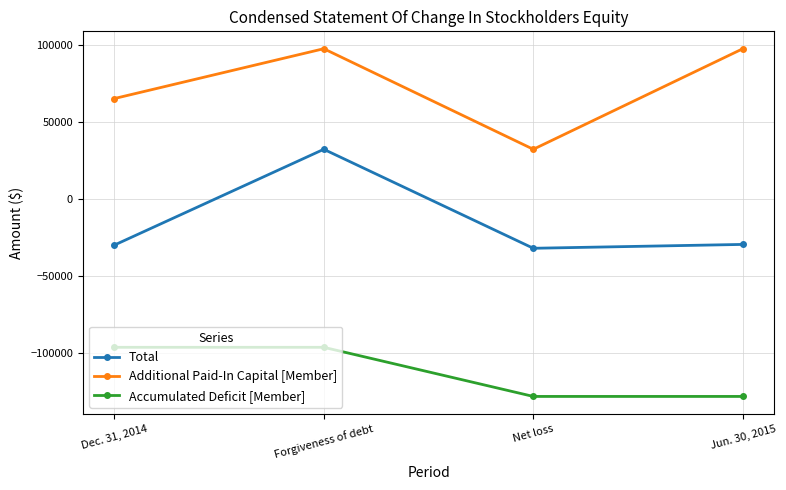

What is the greatest value displayed?

97835